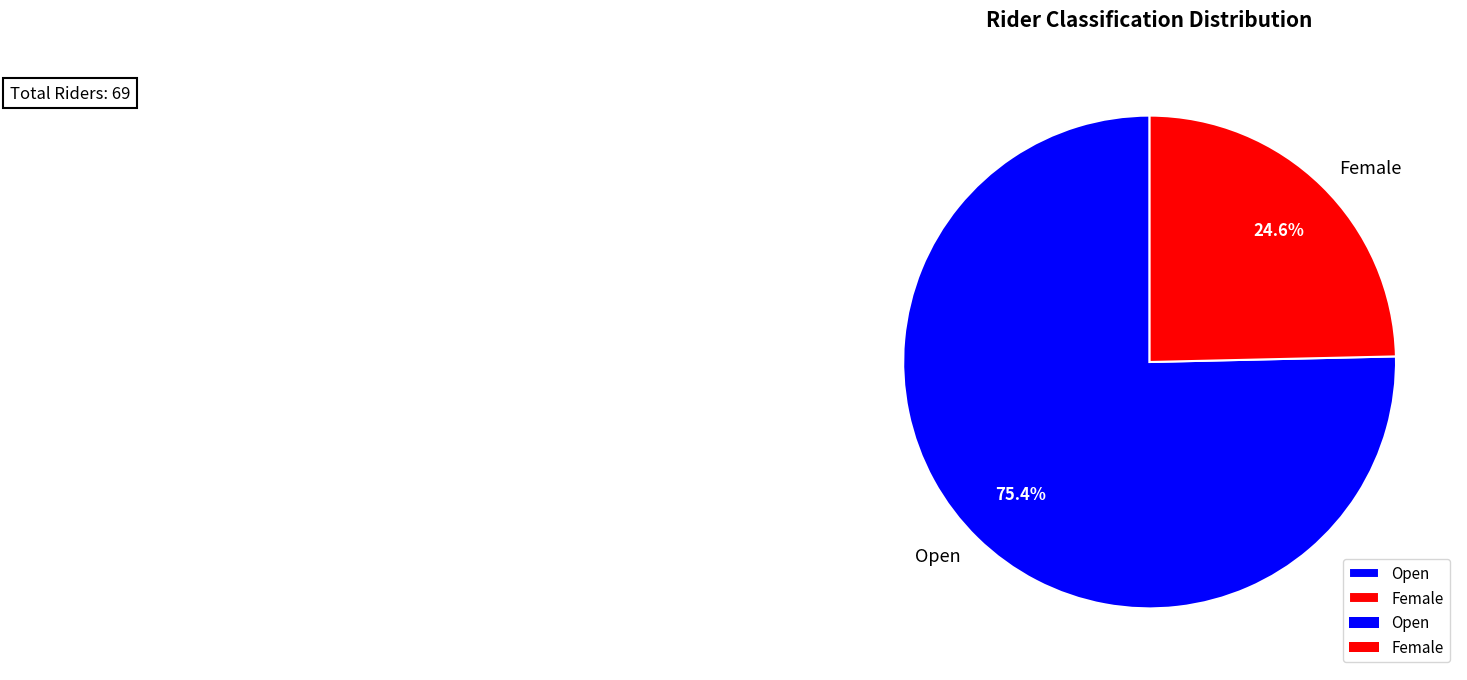

Rank the categories by value from lowest to highest.

Female, Open